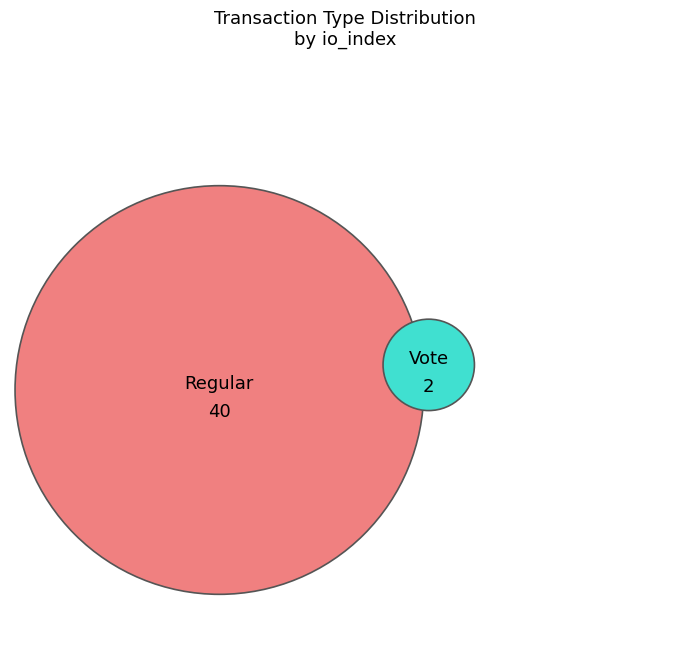

To the nearest percent, what is the difference between the largest and smallest slice percentages?

90%